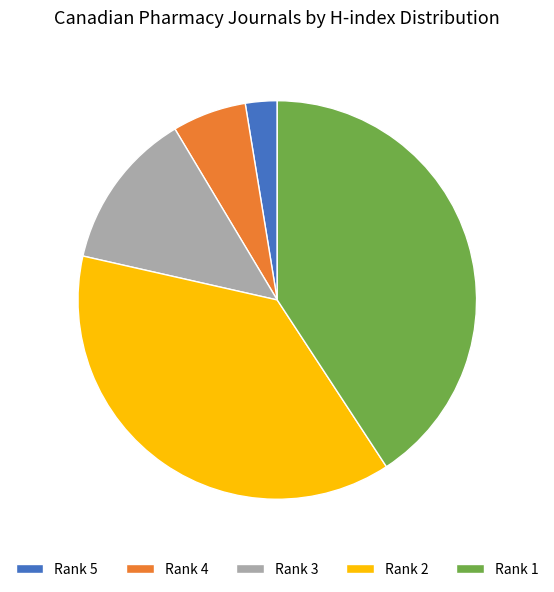

Which slice is the smallest?

Rank 5